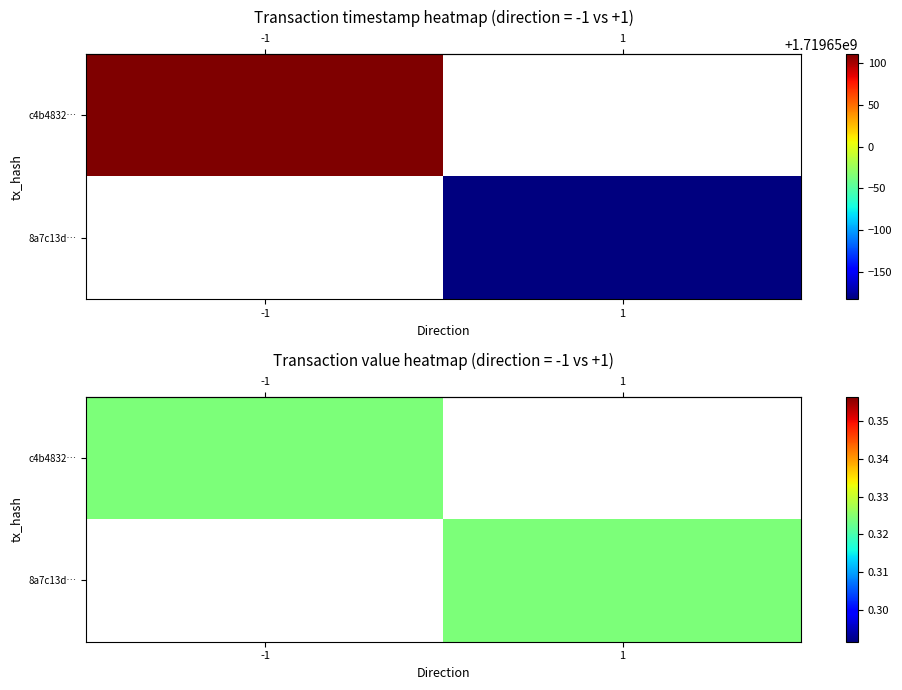

The 8a7c13daa1f8138a55d9d894ceba6912d290696 series shows 2504911010 at time_stamp. True or false?

False